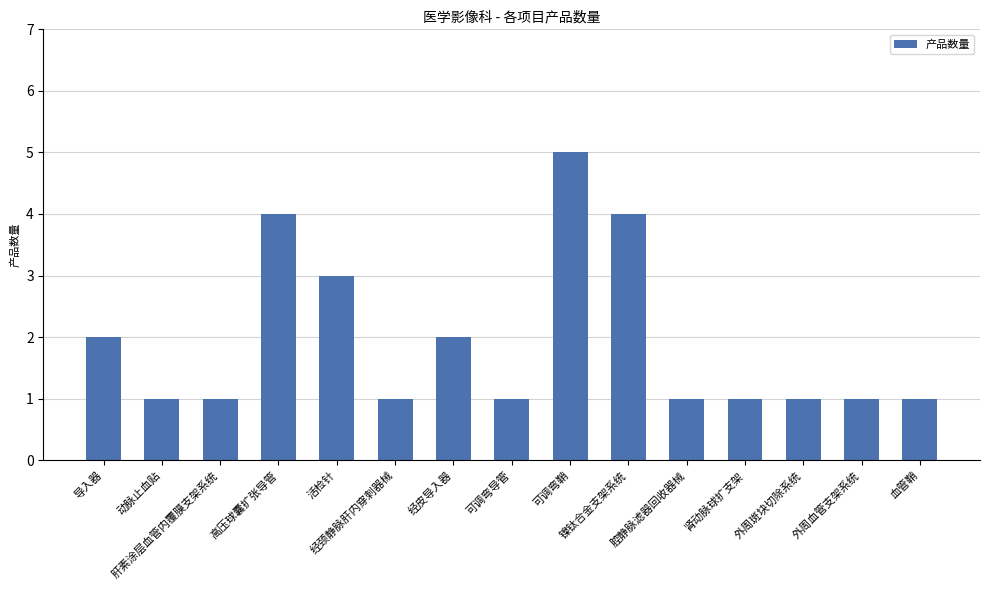

Read the value at 外周血管支架系统.

1